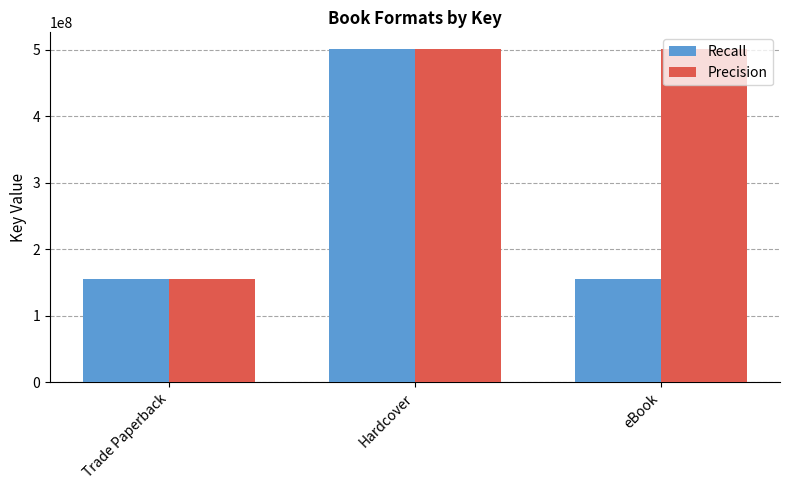

What is the greatest value displayed?

501434697